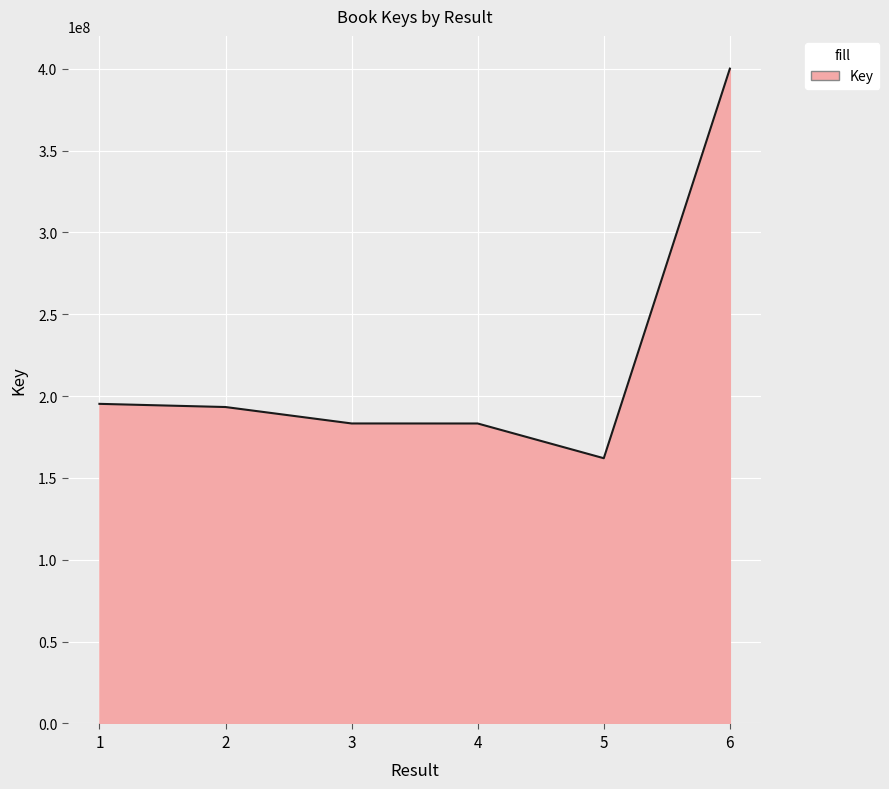

True or false: there are more than 2 points higher than both neighbors.

False